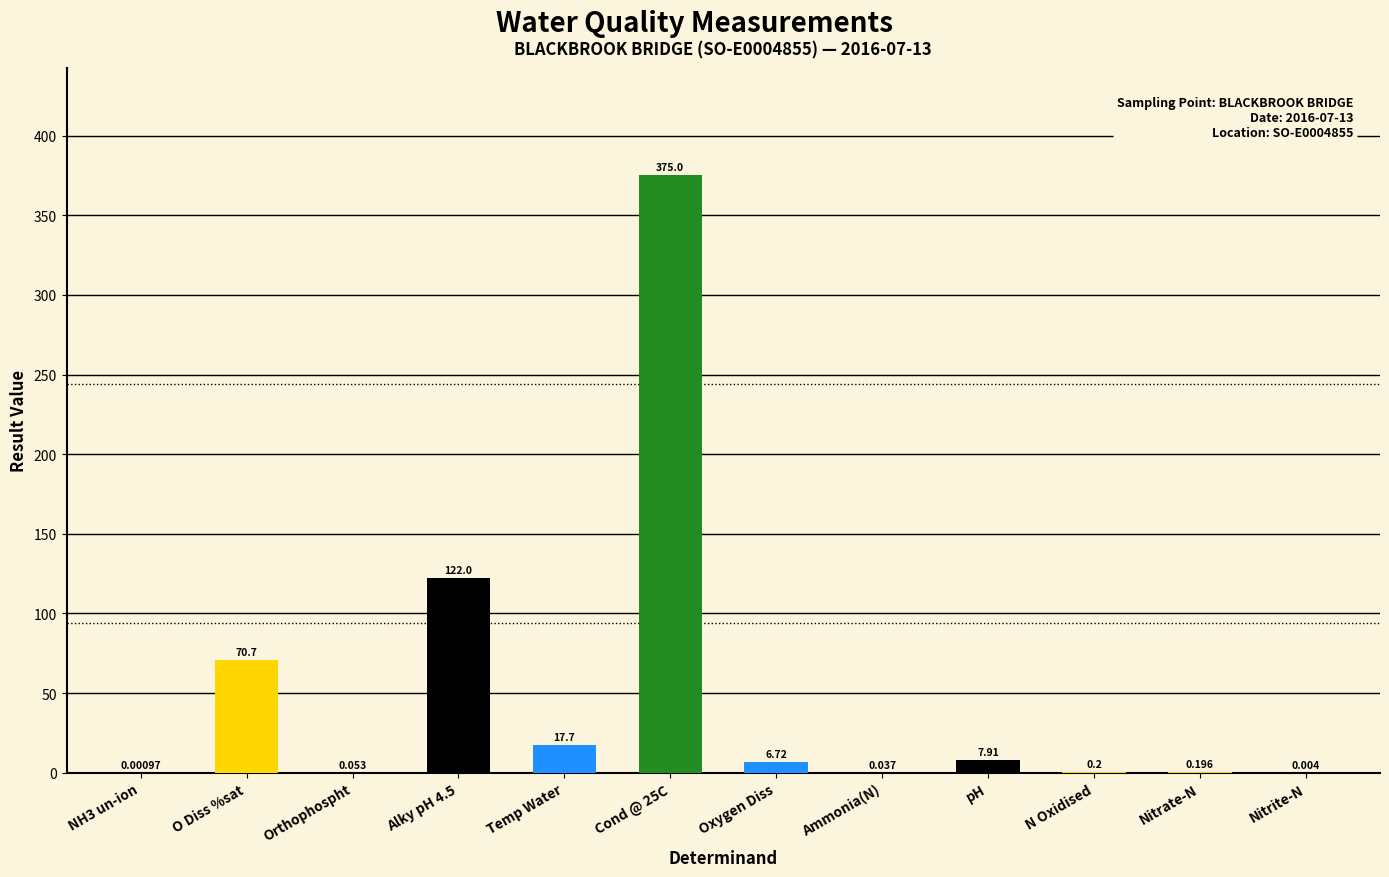

Between Oxygen Diss and NH3 un-ion, which is larger?

Oxygen Diss